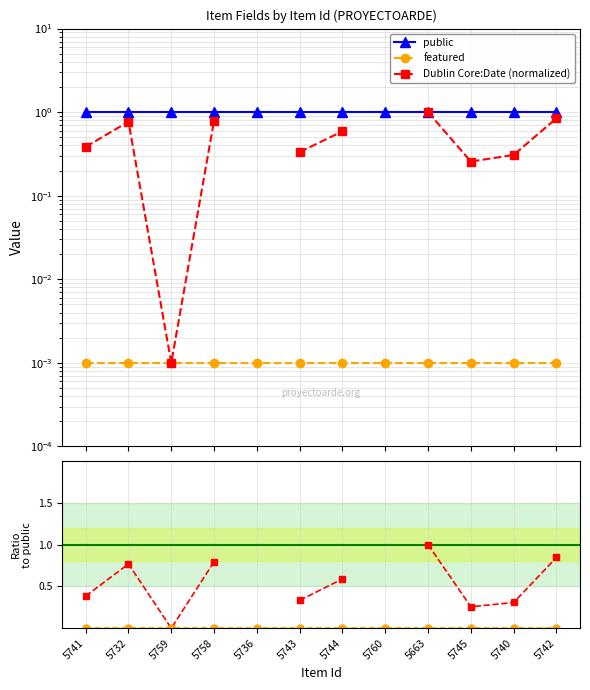

Which category has the highest value in the featured / public series?

5741